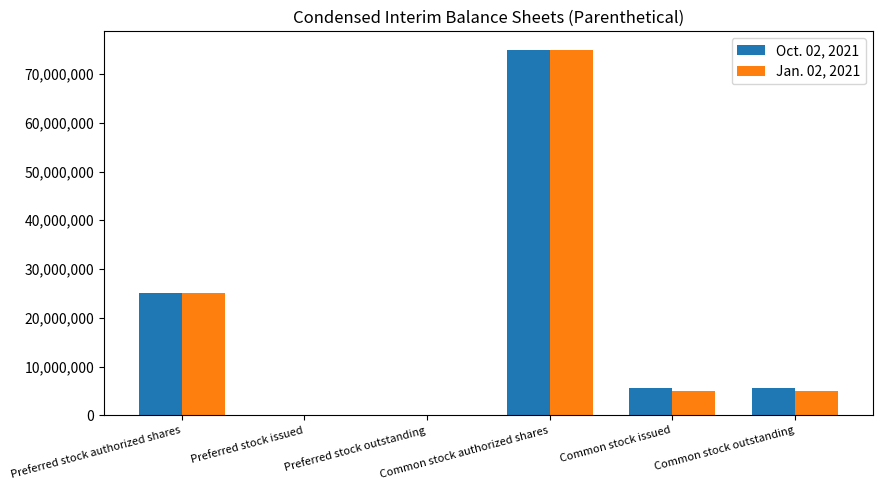

What is the maximum value shown in the chart?

75000000